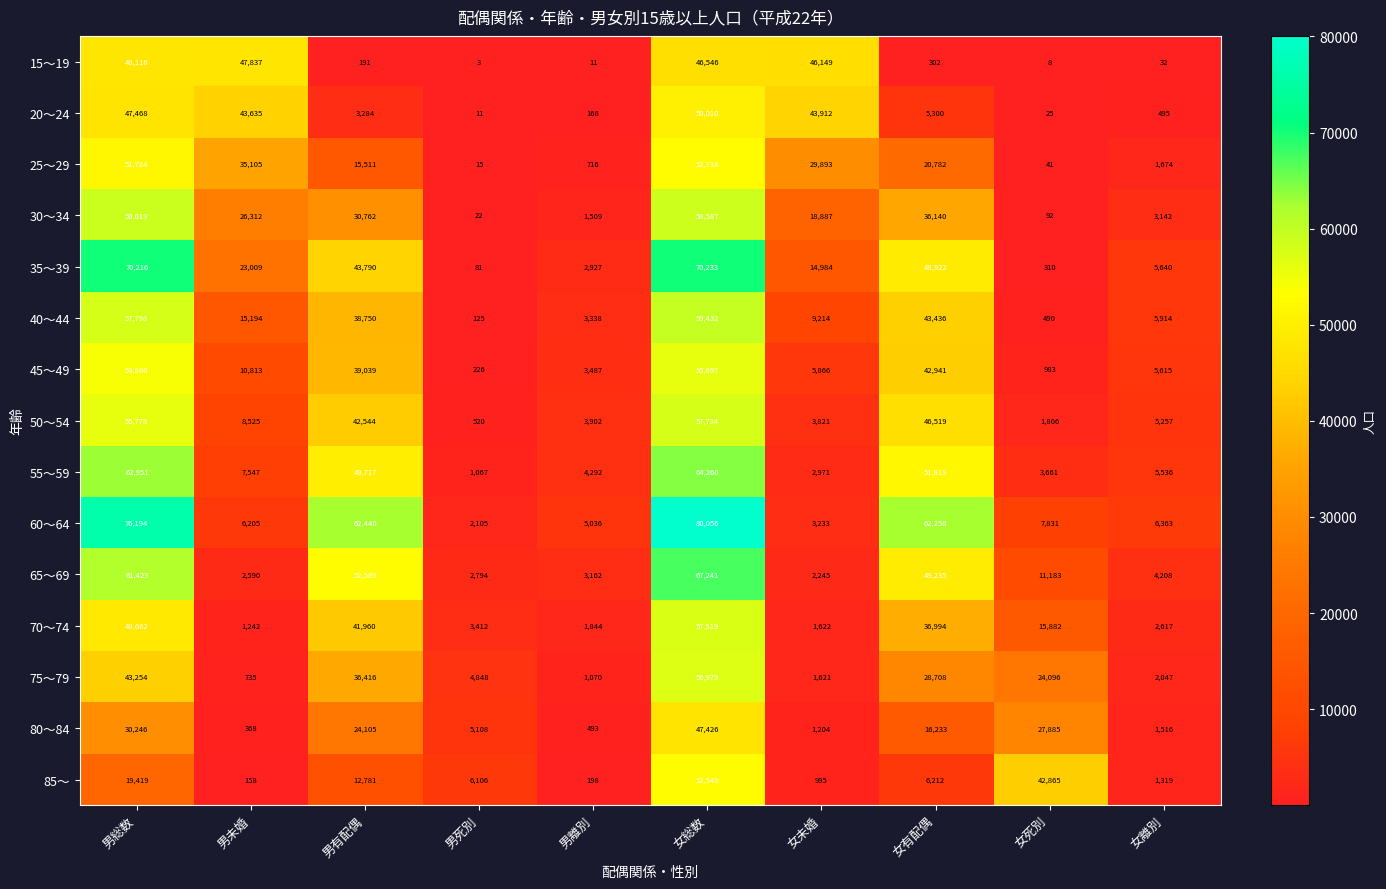

Is it true that 30～34 equals 42473 at 男未婚?

False